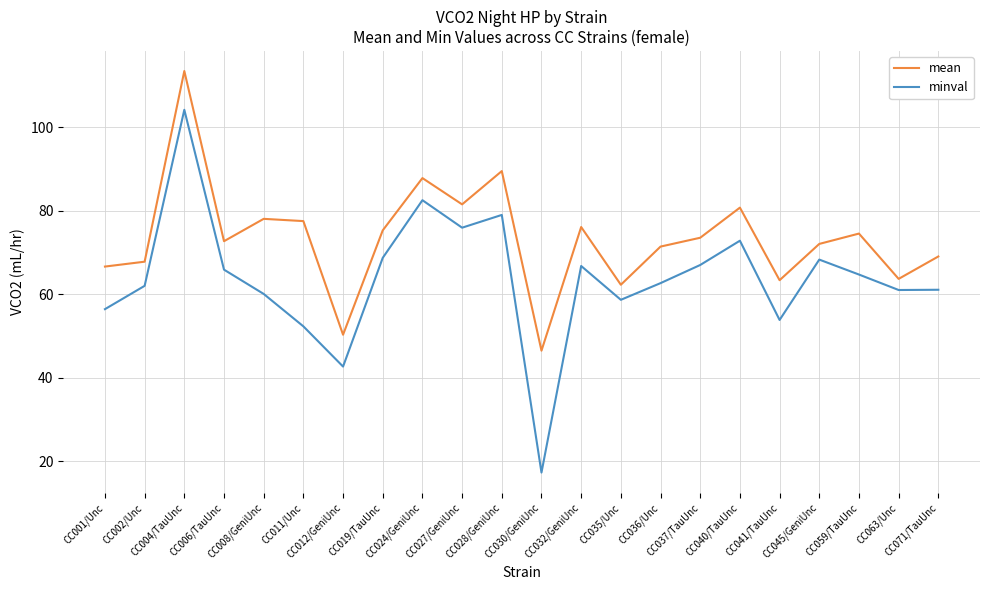

Which series has the largest range (max minus min)?

minval